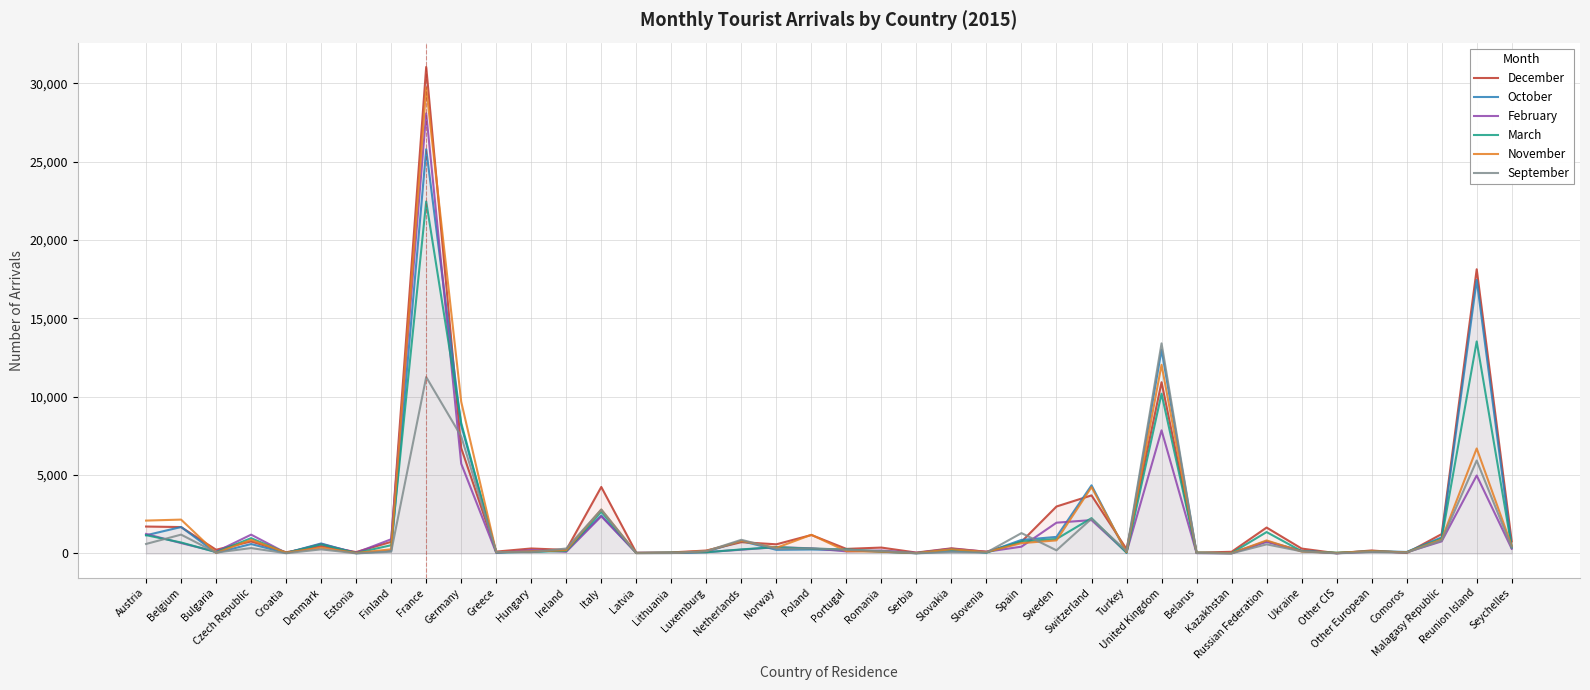

How many lines are shown in the chart?

6